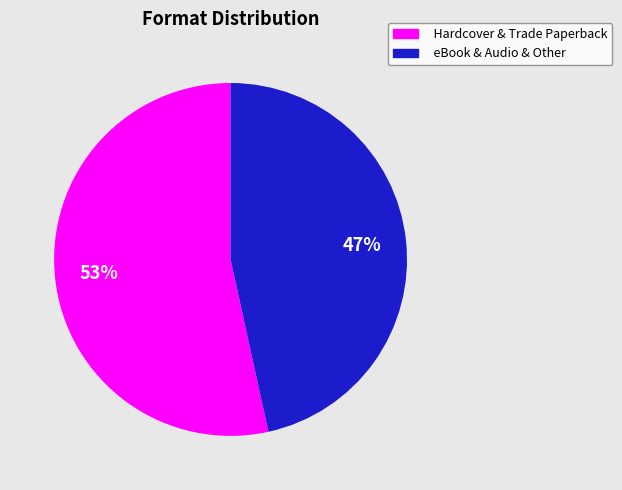

Do eBook & Audio & Other and Hardcover & Trade Paperback together represent more than half of the pie?

Yes